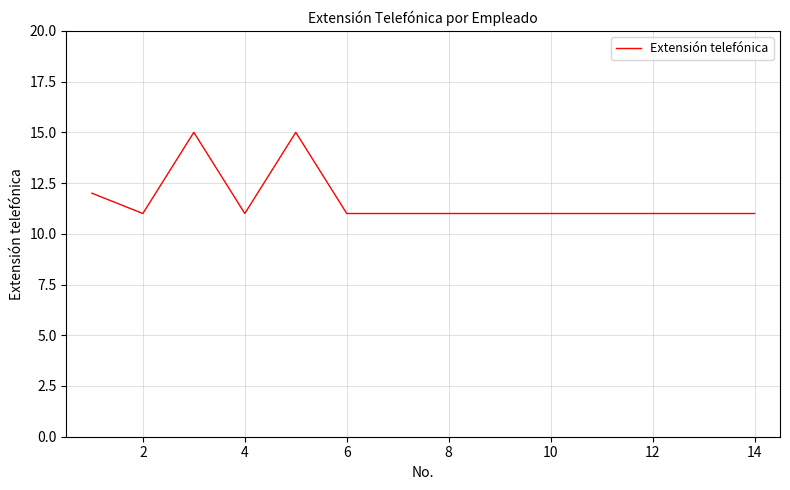

What is the greatest value displayed?

15